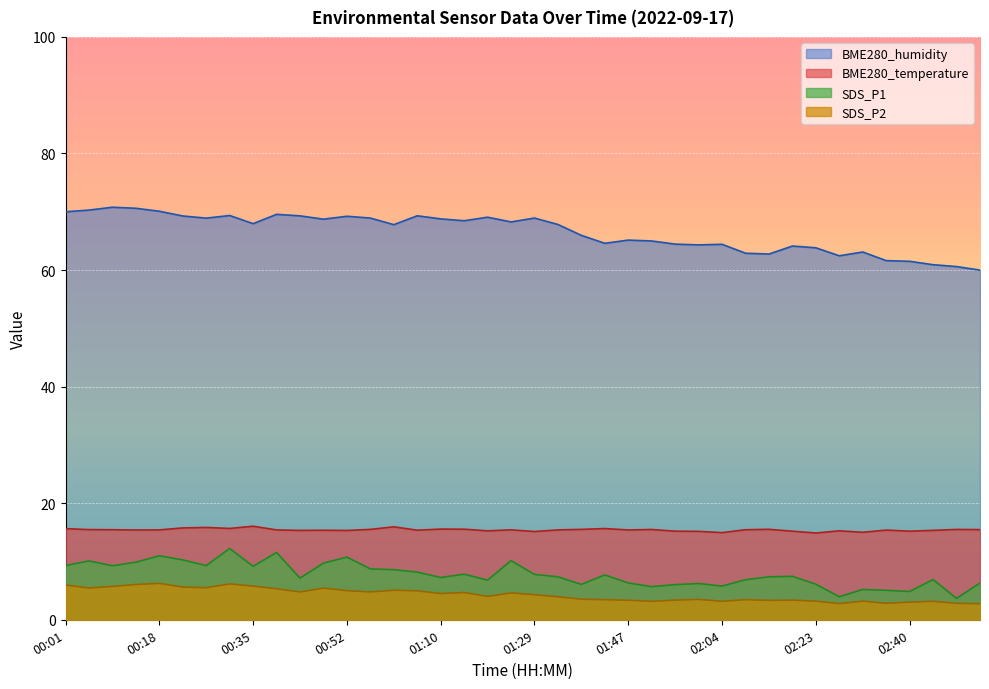

Reading left to right, list all the values displayed in this chart.

BME280_temperature: 00:01=15.6	00:05=15.5	00:09=15.4	00:13=15.4	00:18=15.4	00:22=15.8	00:26=15.8	00:30=15.7	00:35=16.1	00:39=15.4	00:43=15.3	00:48=15.4	00:52=15.3	00:56=15.5	01:01=15.9	01:05=15.4	01:10=15.6	01:14=15.5	01:19=15.3	01:24=15.4	01:29=15.1	01:33=15.4	01:37=15.5	01:42=15.7	01:47=15.4	01:51=15.5	01:55=15.2	02:00=15.2	02:04=14.9	02:09=15.4	02:13=15.5	02:18=15.2	02:23=14.9	02:28=15.3	02:32=15.0	02:36=15.4	02:40=15.2	02:45=15.3	02:50=15.5	02:54=15.5
BME280_humidity: 00:01=70.0	00:05=70.3	00:09=70.8	00:13=70.6	00:18=70.1	00:22=69.3	00:26=68.9	00:30=69.4	00:35=68.0	00:39=69.6	00:43=69.3	00:48=68.7	00:52=69.2	00:56=68.9	01:01=67.8	01:05=69.3	01:10=68.8	01:14=68.5	01:19=69.1	01:24=68.3	01:29=68.9	01:33=67.8	01:37=66.0	01:42=64.6	01:47=65.1	01:51=65.0	01:55=64.5	02:00=64.3	02:04=64.4	02:09=62.9	02:13=62.8	02:18=64.1	02:23=63.8	02:28=62.5	02:32=63.1	02:36=61.6	02:40=61.5	02:45=60.9	02:50=60.6	02:54=60.0
SDS_P1: 00:01=9.3	00:05=10.1	00:09=9.3	00:13=9.9	00:18=11.0	00:22=10.3	00:26=9.3	00:30=12.2	00:35=9.2	00:39=11.6	00:43=7.2	00:48=9.7	00:52=10.8	00:56=8.7	01:01=8.6	01:05=8.2	01:10=7.2	01:14=7.8	01:19=6.8	01:24=10.2	01:29=7.8	01:33=7.4	01:37=6.1	01:42=7.7	01:47=6.3	01:51=5.7	01:55=6.0	02:00=6.2	02:04=5.8	02:09=6.9	02:13=7.4	02:18=7.5	02:23=6.1	02:28=4.0	02:32=5.2	02:36=5.0	02:40=4.8	02:45=6.9	02:50=3.7	02:54=6.3
SDS_P2: 00:01=6.0	00:05=5.5	00:09=5.7	00:13=6.0	00:18=6.2	00:22=5.6	00:26=5.5	00:30=6.2	00:35=5.8	00:39=5.3	00:43=4.8	00:48=5.4	00:52=5.0	00:56=4.8	01:01=5.1	01:05=5.0	01:10=4.5	01:14=4.7	01:19=4.0	01:24=4.6	01:29=4.3	01:33=4.0	01:37=3.5	01:42=3.5	01:47=3.4	01:51=3.2	01:55=3.4	02:00=3.5	02:04=3.2	02:09=3.5	02:13=3.3	02:18=3.4	02:23=3.2	02:28=2.8	02:32=3.2	02:36=2.8	02:40=3.0	02:45=3.2	02:50=2.8	02:54=2.8